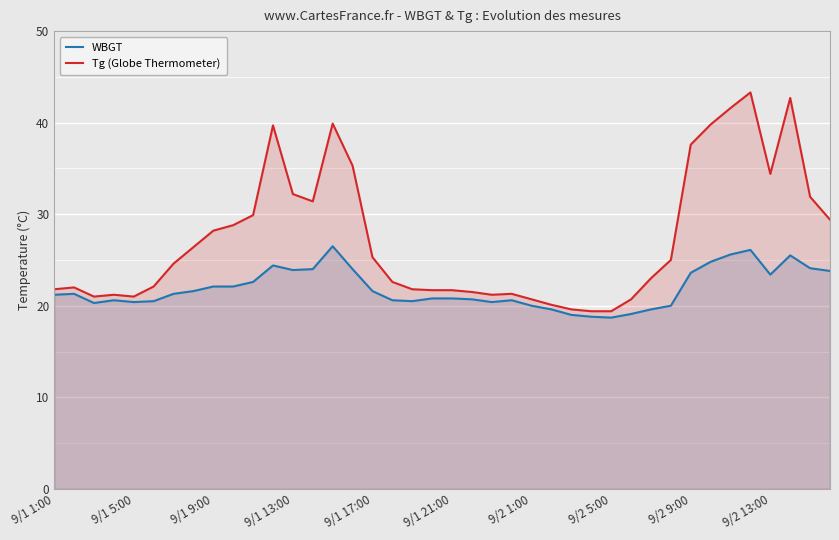

List the series in order of their peak value, lowest first.

WBGT, Tg (Globe Thermometer)